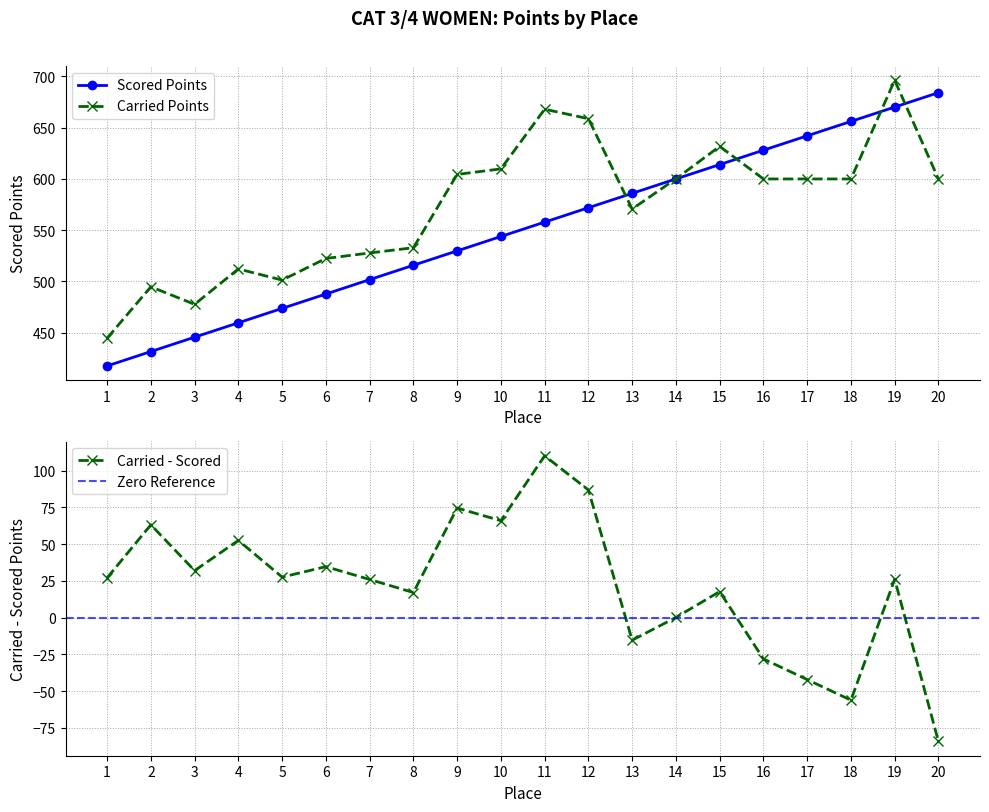

Rank the categories by Carried Points value from lowest to highest.

1, 3, 2, 5, 4, 6, 7, 8, 13, 16, 17, 18, 20, 14, 9, 10, 15, 12, 11, 19